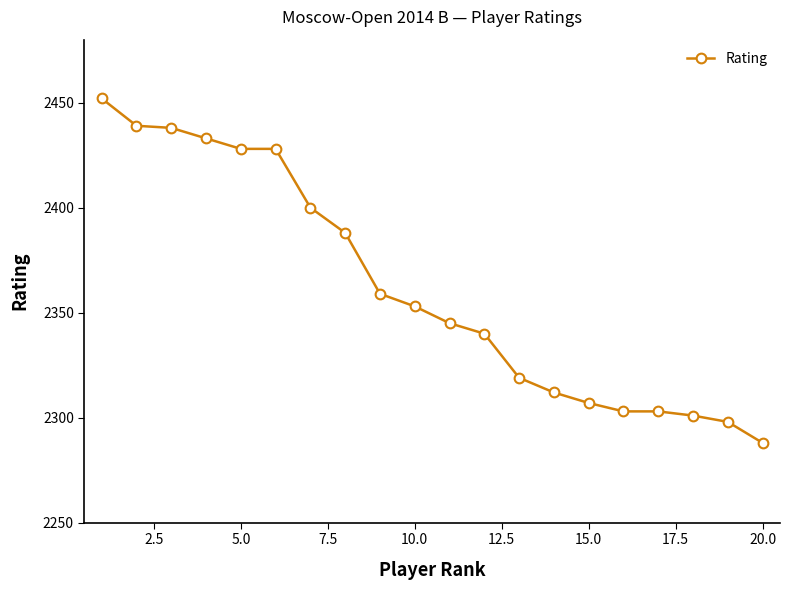

What is the difference between the second highest and minimum values?

151